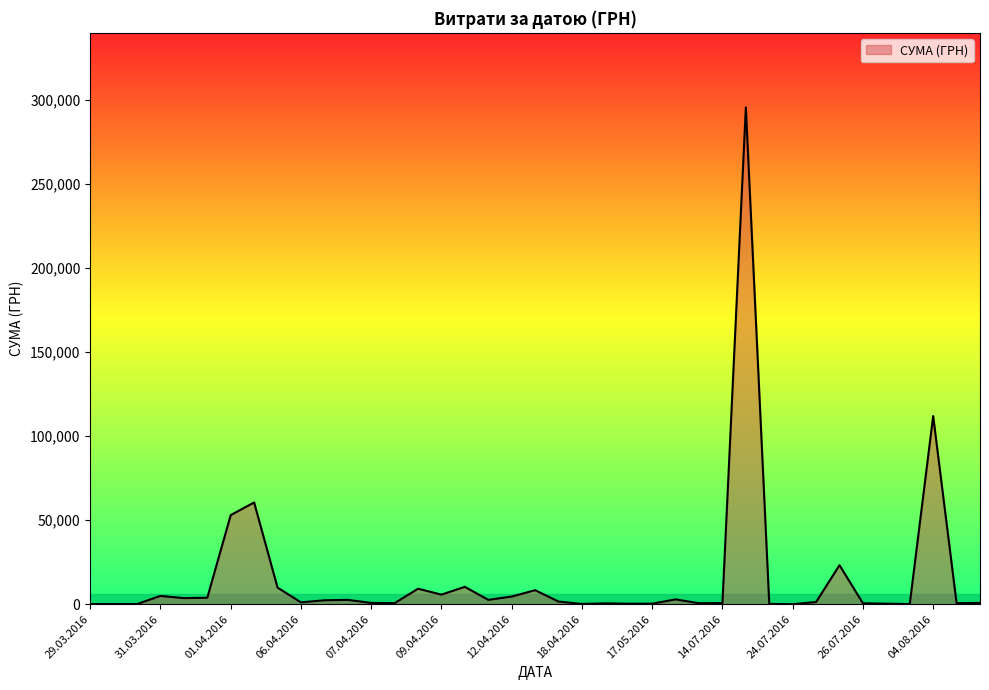

What is the maximum value shown in the chart?

295638.6